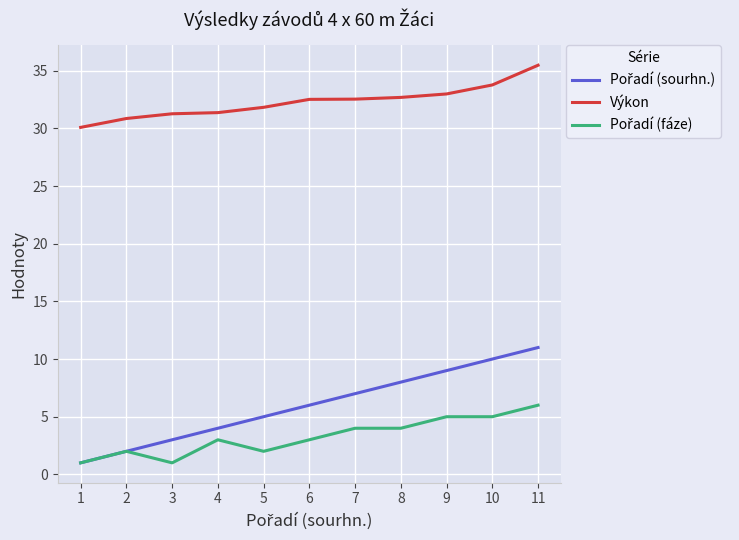

What is the total value across all series at 3?

35.3